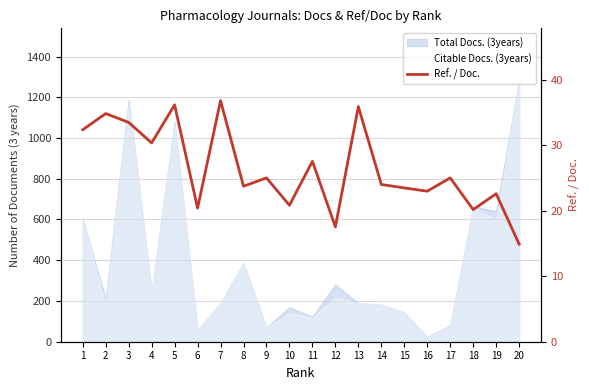

List the labels in order of value, largest first.

7, 5, 13, 2, 3, 1, 4, 11, 9, 17, 14, 8, 15, 16, 19, 10, 6, 18, 12, 20